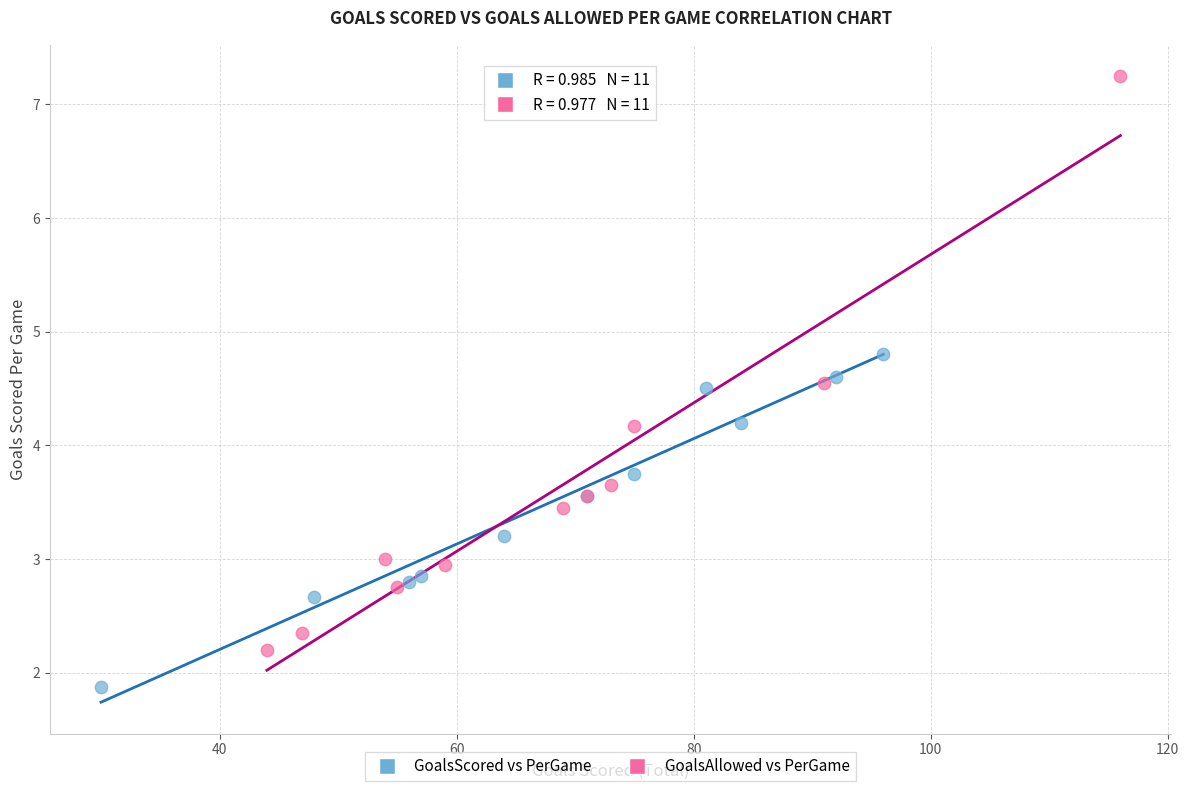

Which series reaches the maximum Y coordinate?

GoalsAllowed vs PerGame